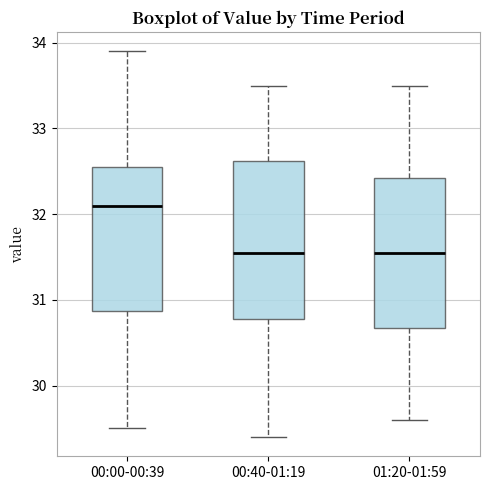

Comparing the boxes themselves (not the whiskers), which one is the tallest?

00:40-01:19